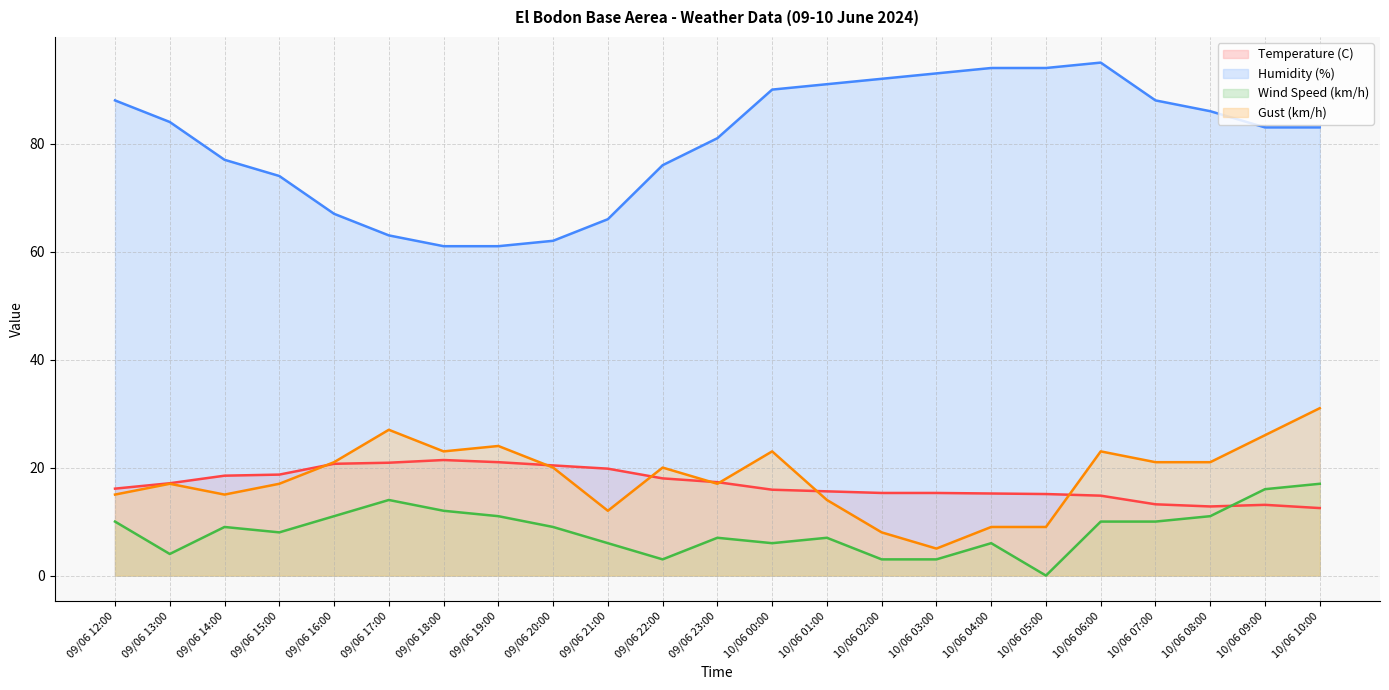

Which series has the largest total across all categories?

Humidity (%)